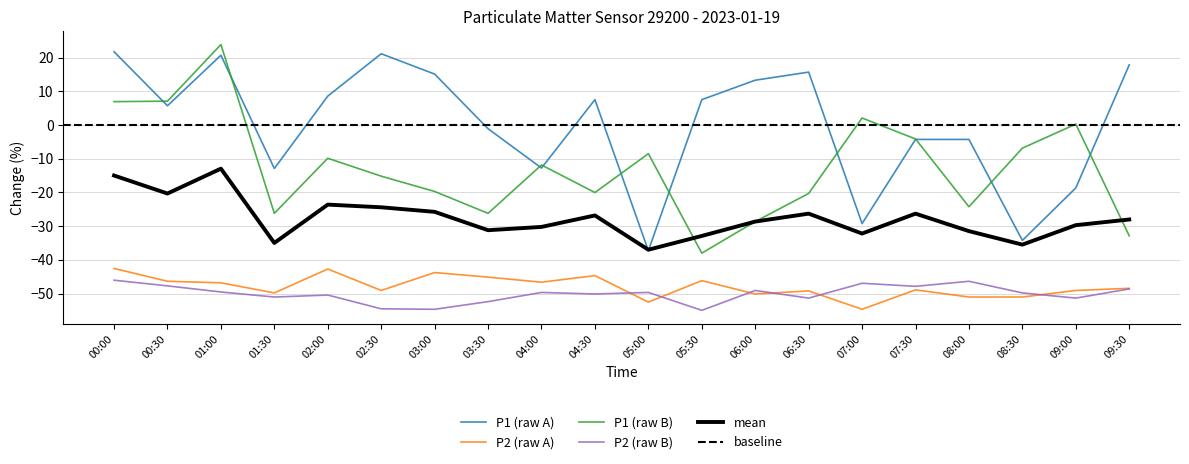

Which series changed the most between 02:00 and 02:30?

P1